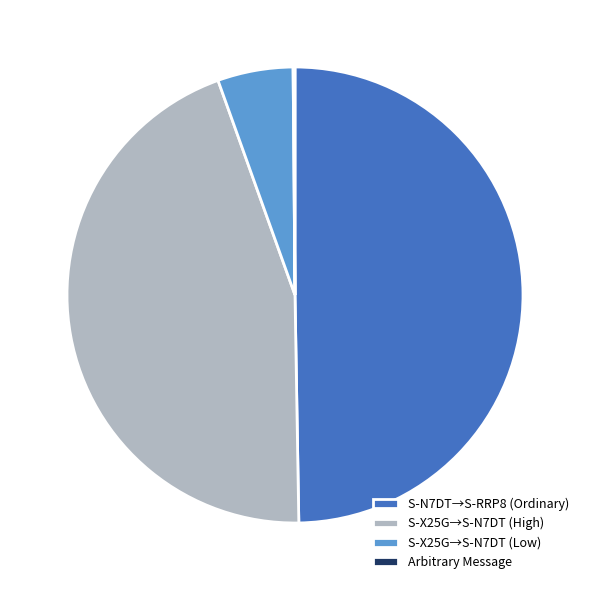

Does S-N7DT→S-RRP8 (Ordinary) represent more than half of the total?

No